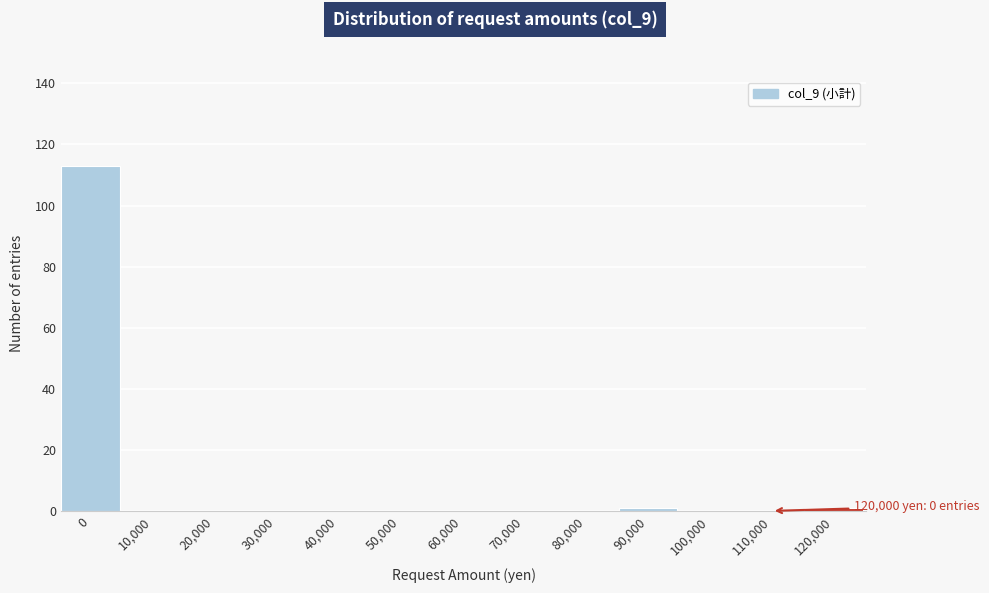

Reading left to right, what are all the values shown in this chart?

0=113	10,000=0	20,000=0	30,000=0	40,000=0	50,000=0	60,000=0	70,000=0	80,000=0	90,000=1	100,000=0	110,000=0	120,000=1